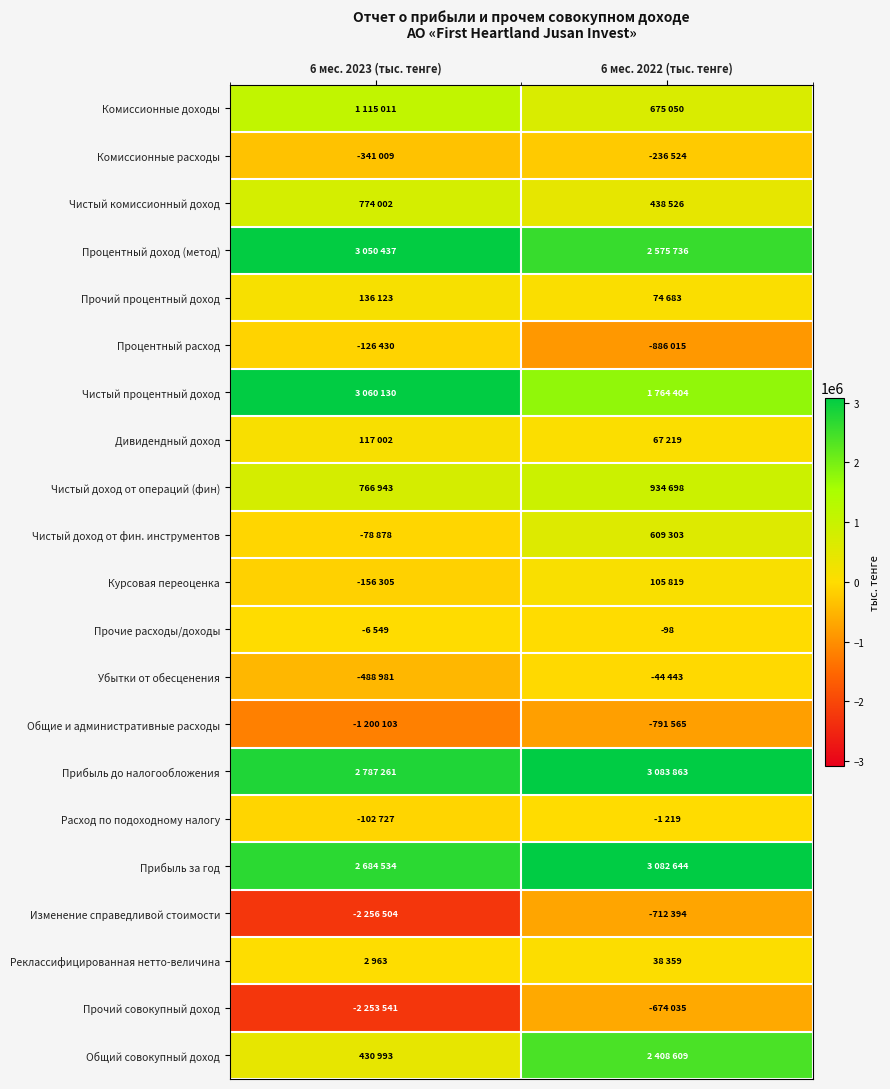

Is it true that Чистый процентный доход equals 2491088 at 6 мес. 2022 (тыс. тенге)?

False